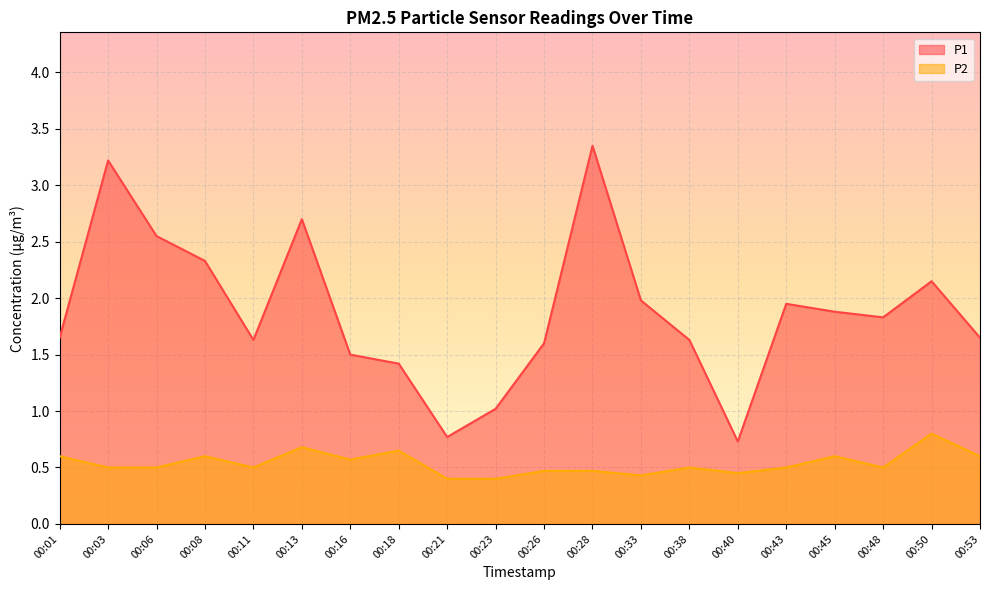

Reading left to right, list all the values displayed in this chart.

P1: 00:01=1.6	00:03=3.2	00:06=2.5	00:08=2.3	00:11=1.6	00:13=2.7	00:16=1.5	00:18=1.4	00:21=0.8	00:23=1.0	00:26=1.6	00:28=3.4	00:33=2.0	00:38=1.6	00:40=0.7	00:43=1.9	00:45=1.9	00:48=1.8	00:50=2.1	00:53=1.6
P2: 00:01=0.6	00:03=0.5	00:06=0.5	00:08=0.6	00:11=0.5	00:13=0.7	00:16=0.6	00:18=0.7	00:21=0.4	00:23=0.4	00:26=0.5	00:28=0.5	00:33=0.4	00:38=0.5	00:40=0.5	00:43=0.5	00:45=0.6	00:48=0.5	00:50=0.8	00:53=0.6